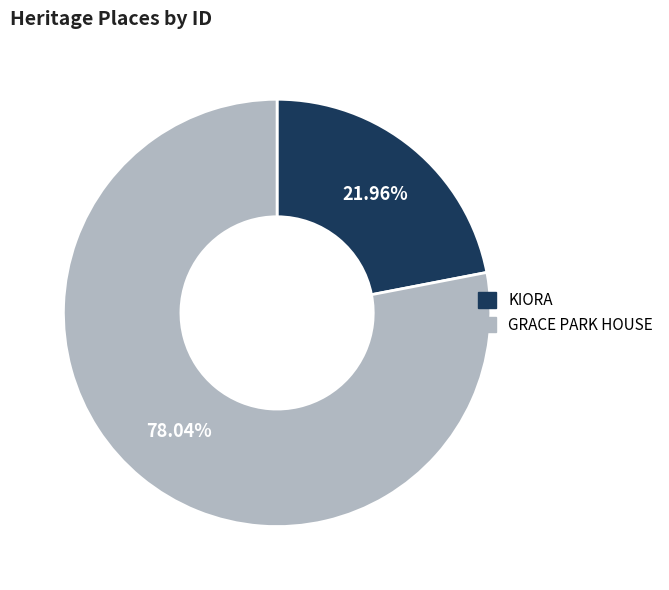

Count the number of slices in the pie.

2